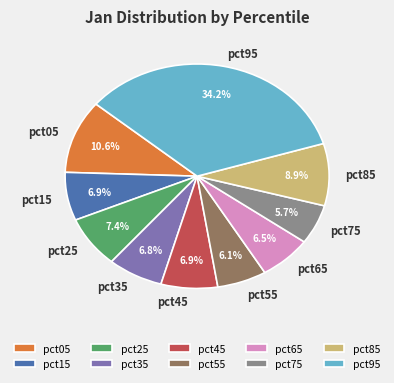

What percentage is NOT represented by pct95?

65.8%